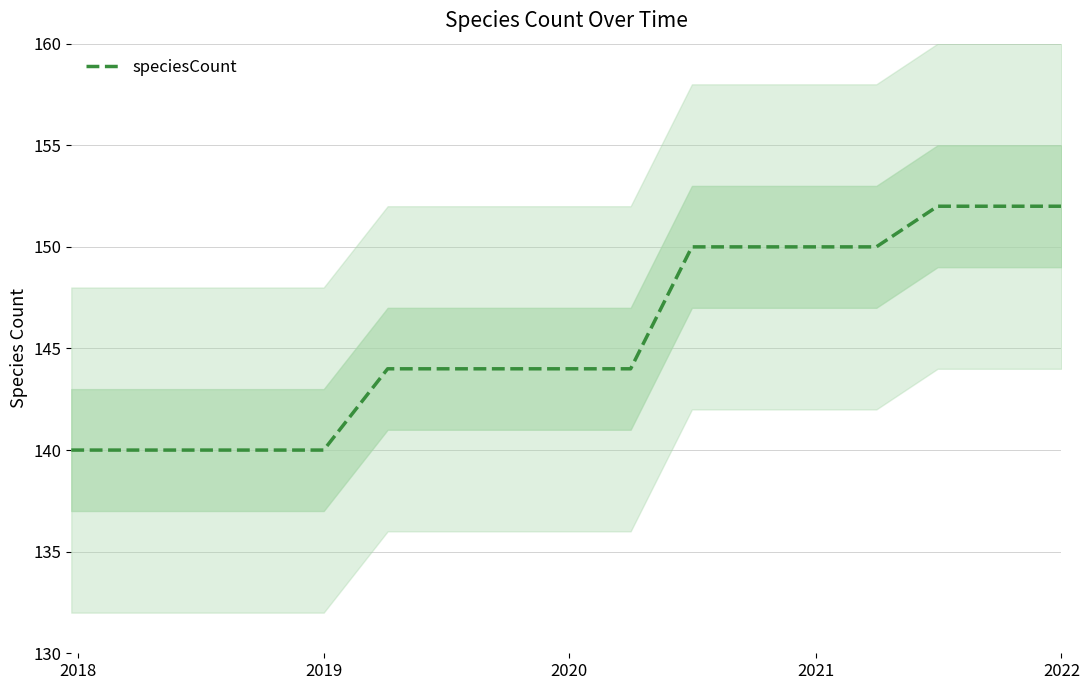

What is the maximum value for speciesCount?

152